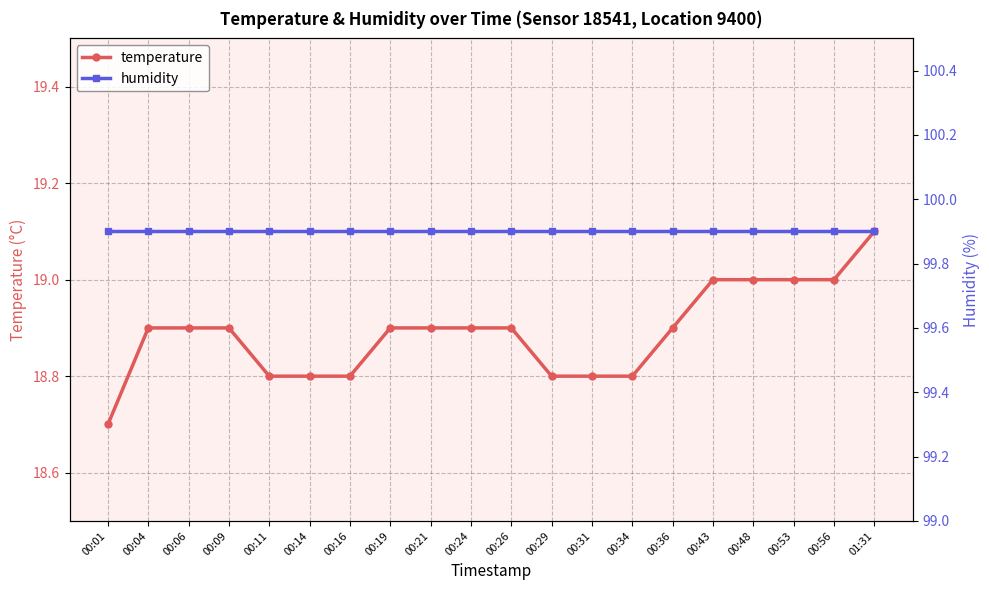

What is the difference between the highest and lowest values at 00:31?

81.1